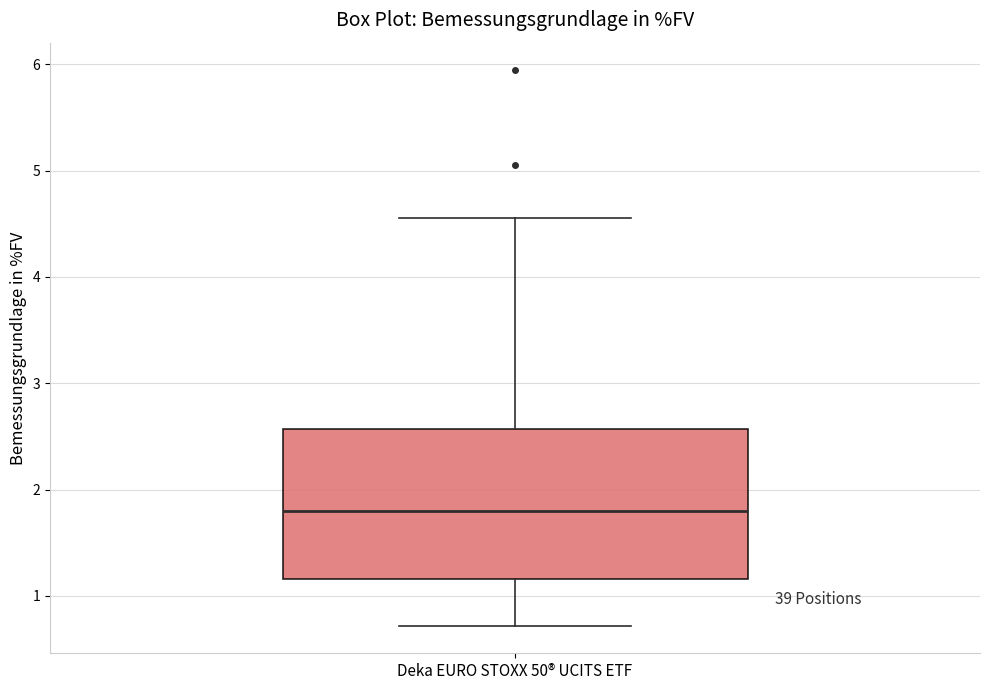

Transcribe this box plot: give where the median line is, the range the box spans, and where the two whiskers end, as read against the y-axis. The values are not printed on the chart, so give them approximately, as read against the axis.

median 1.8, box 1.2 to 2.6, whiskers 0.7 to 4.6